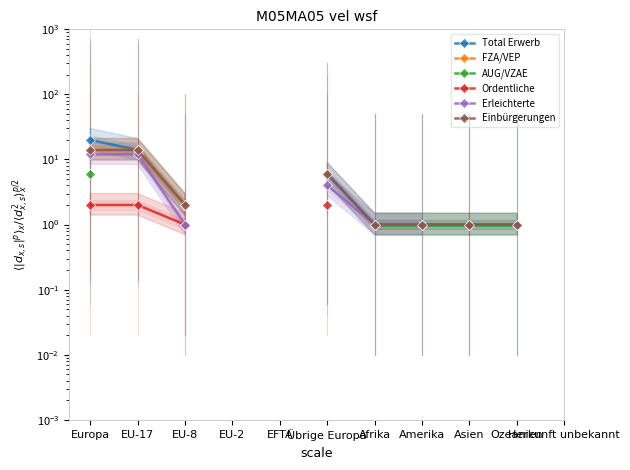

True or false: Einbürgerungen has a value of 1.0 at Amerika.

True